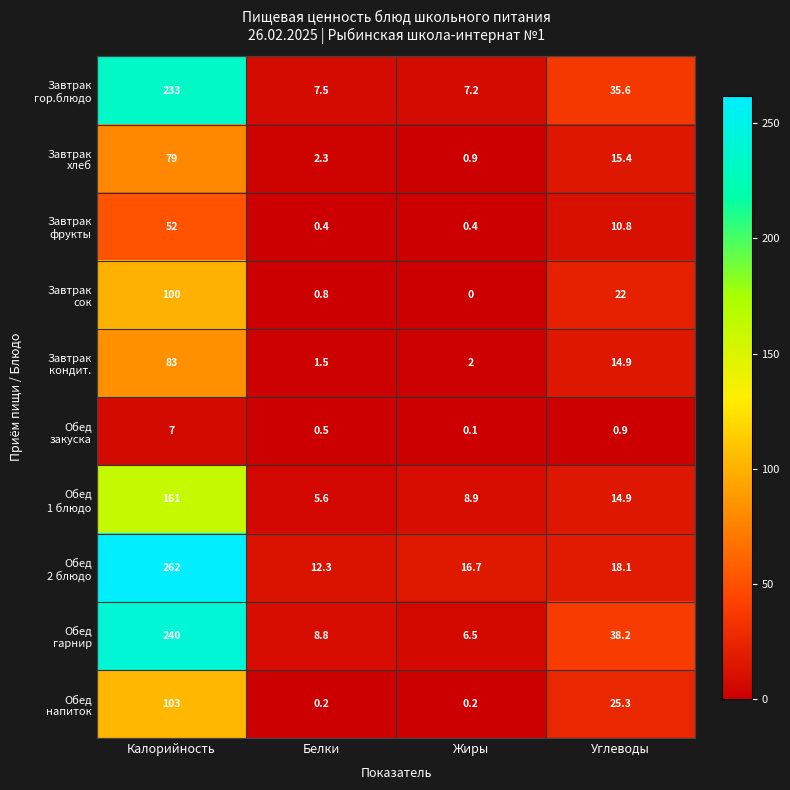

At which category is the sum across all series the highest?

Калорийность